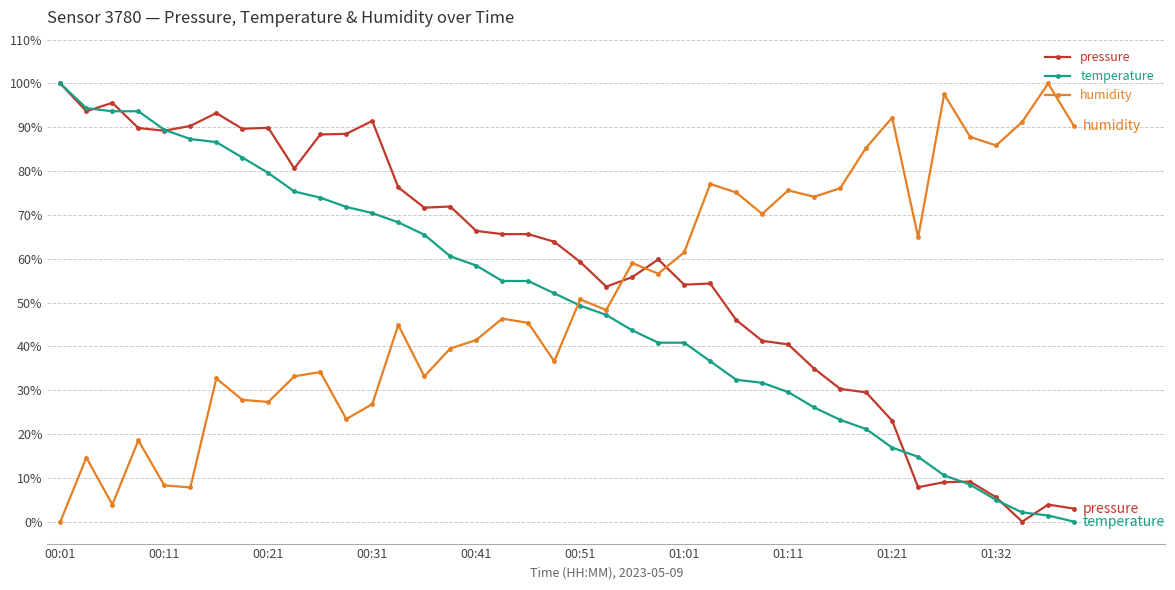

Does the chart display data point markers on the line(s)?

Yes